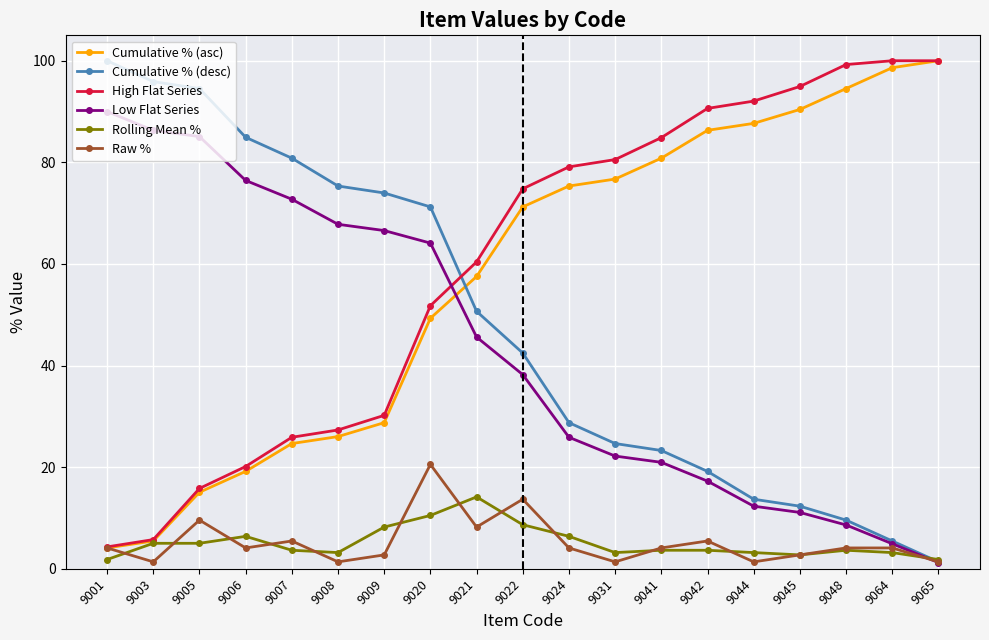

What are all the series names shown in the legend?

Cumulative % (asc), Cumulative % (desc), High Flat Series, Low Flat Series, Rolling Mean %, Raw %